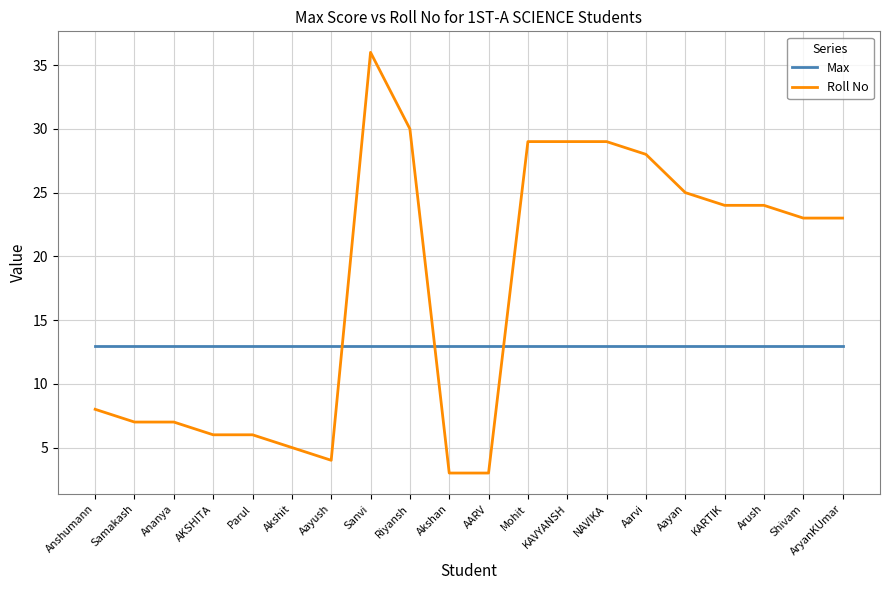

Which series has the largest total across all categories?

Roll No